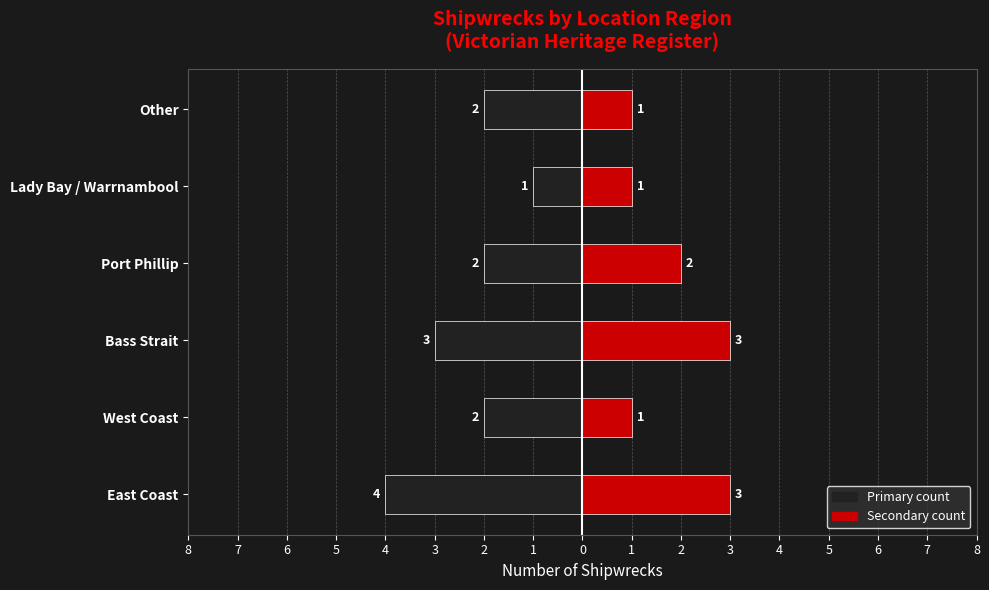

What is the value of the Count (left) bar at the 5th from the left?

-1